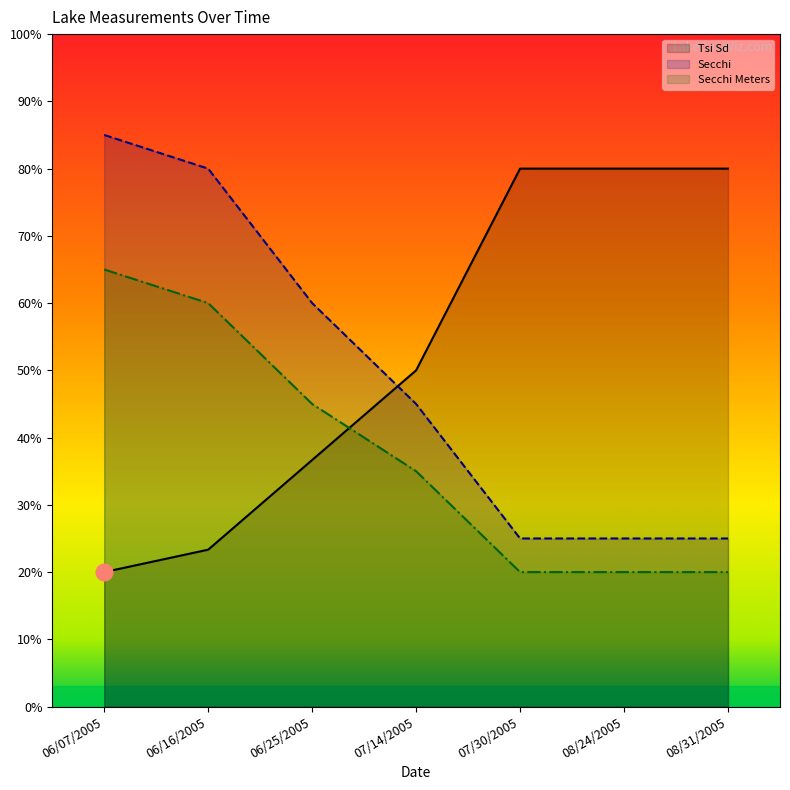

At 06/25/2005, list the series in order from smallest to largest.

Tsi Sd, Secchi Meters, Secchi